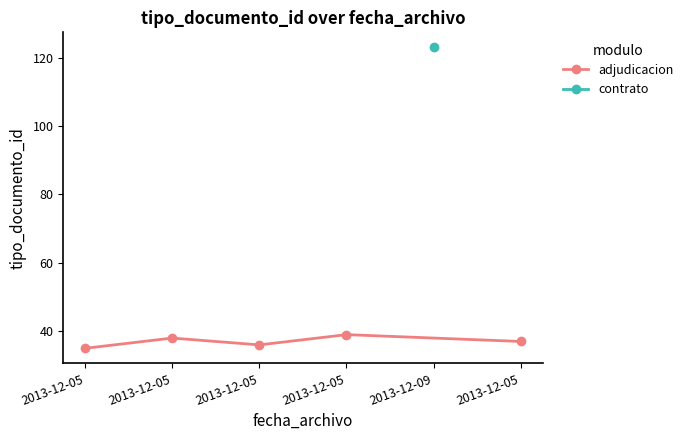

At which category does the data reach its first local valley?

2013-12-05